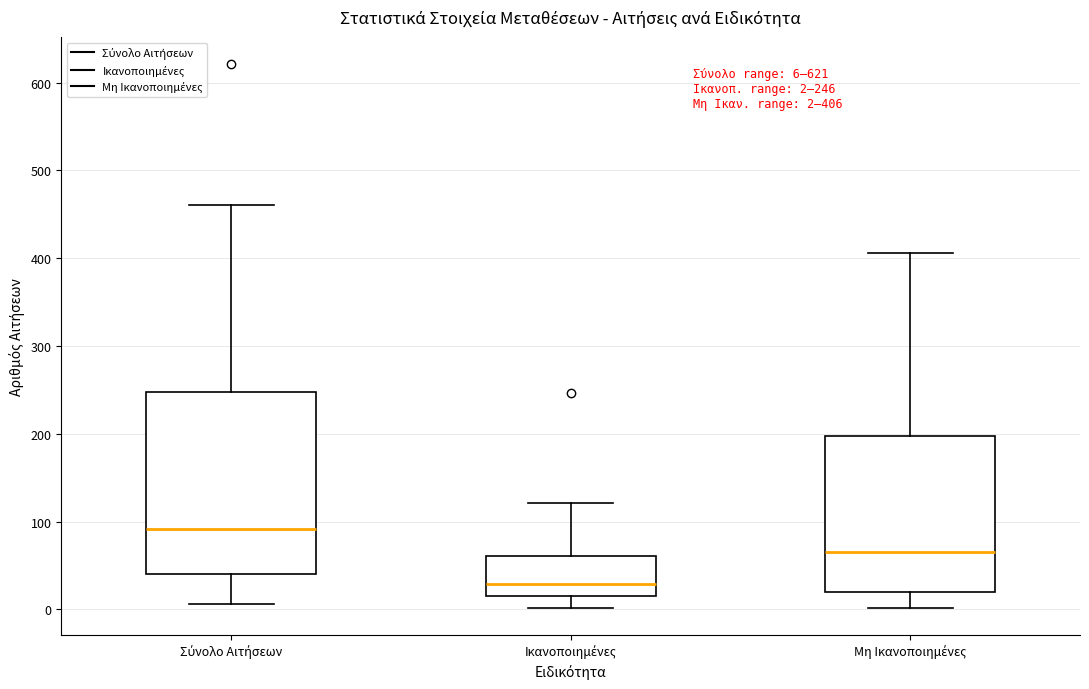

Which box's median line is the highest?

Σύνολο Αιτήσεων